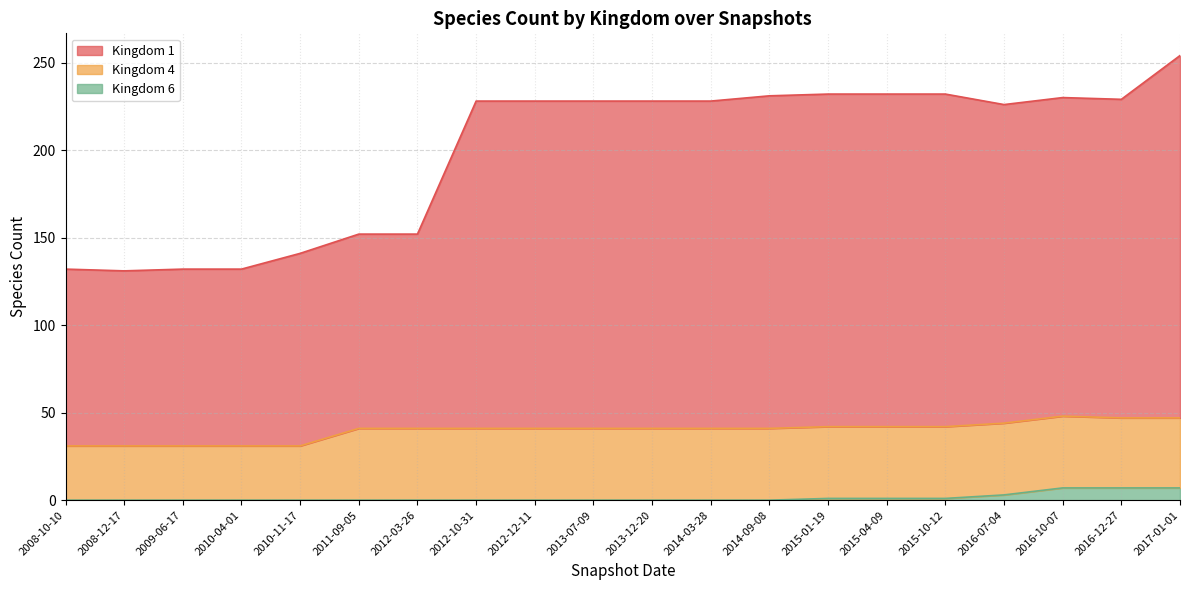

Does the chart display data point markers on the line(s)?

No